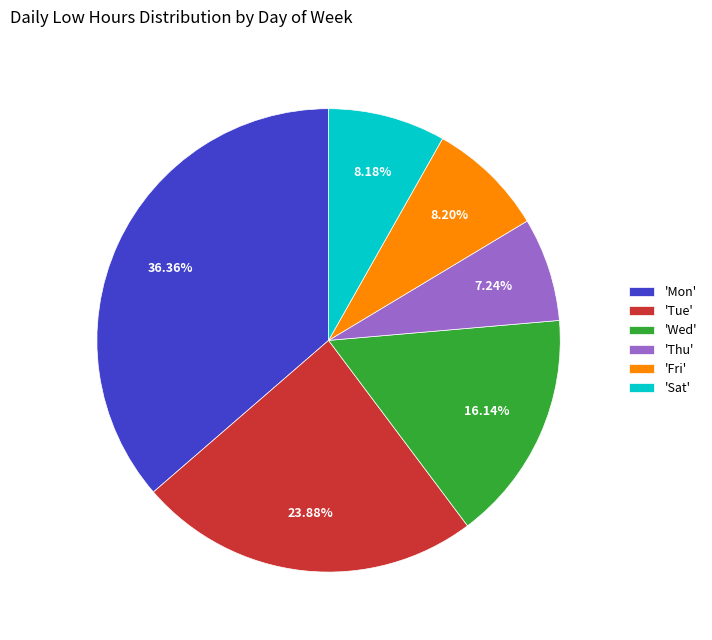

Is 'Sat' the majority of the pie?

No